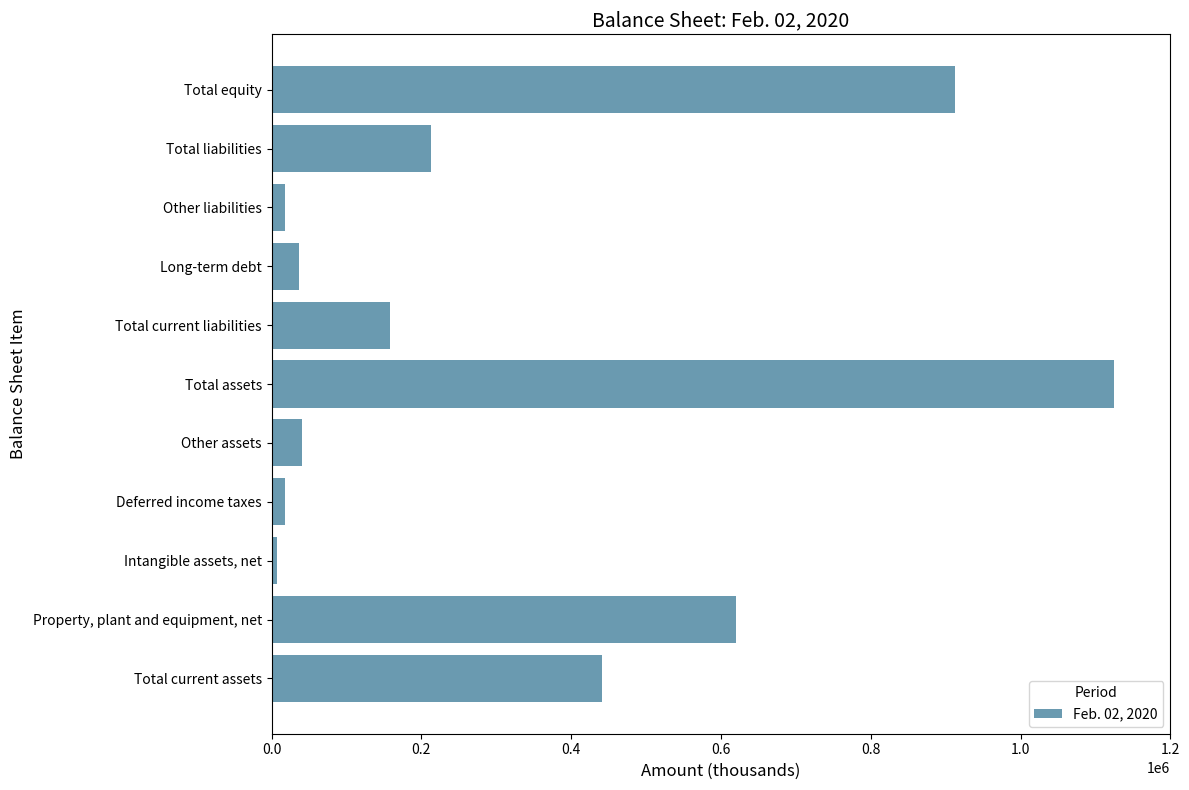

What is the difference between the maximum and minimum values?

1118613